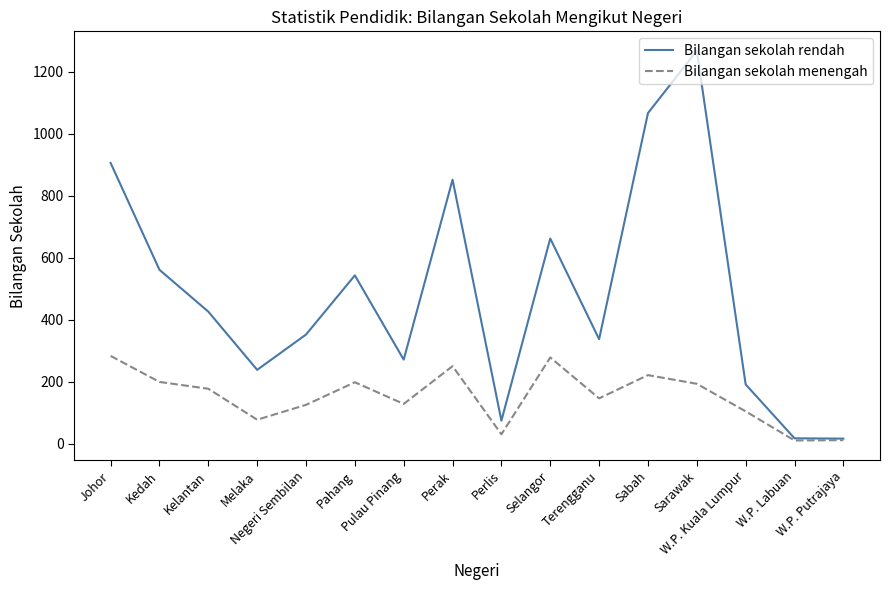

List the series in order of their overall mean, highest first.

Bilangan sekolah rendah, Bilangan sekolah menengah